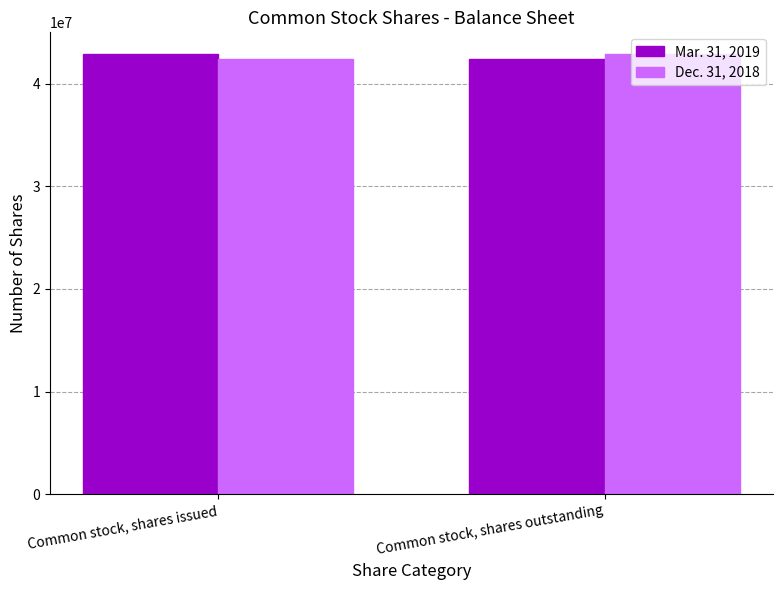

Where is Mar. 31, 2019 nearest to the value 42651326?

Common stock, shares outstanding